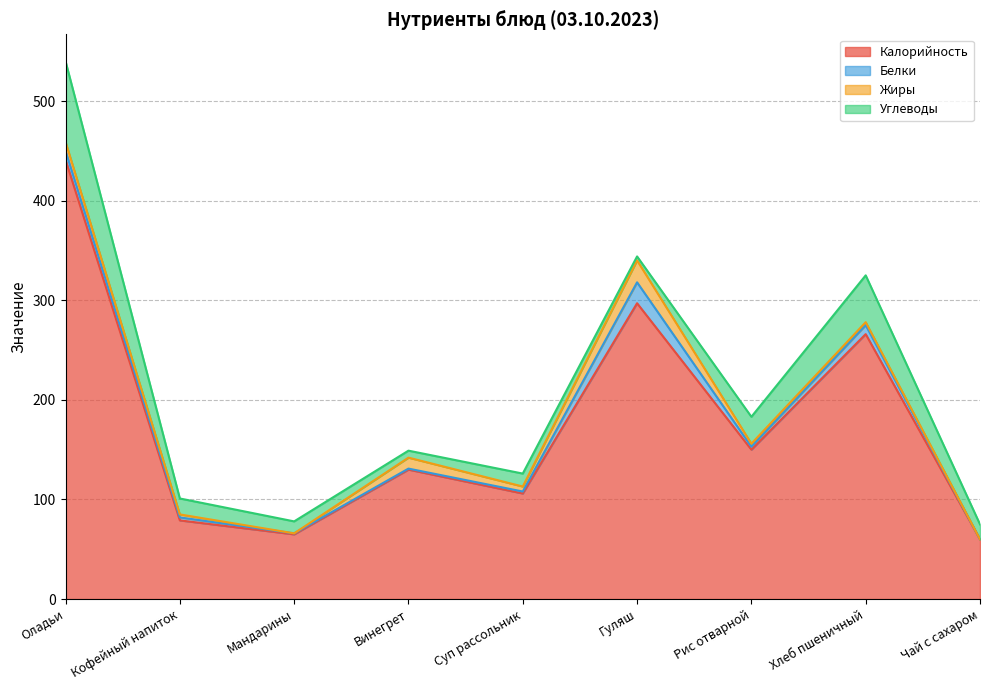

Between Мандарины and Оладьи, which is larger?

Оладьи